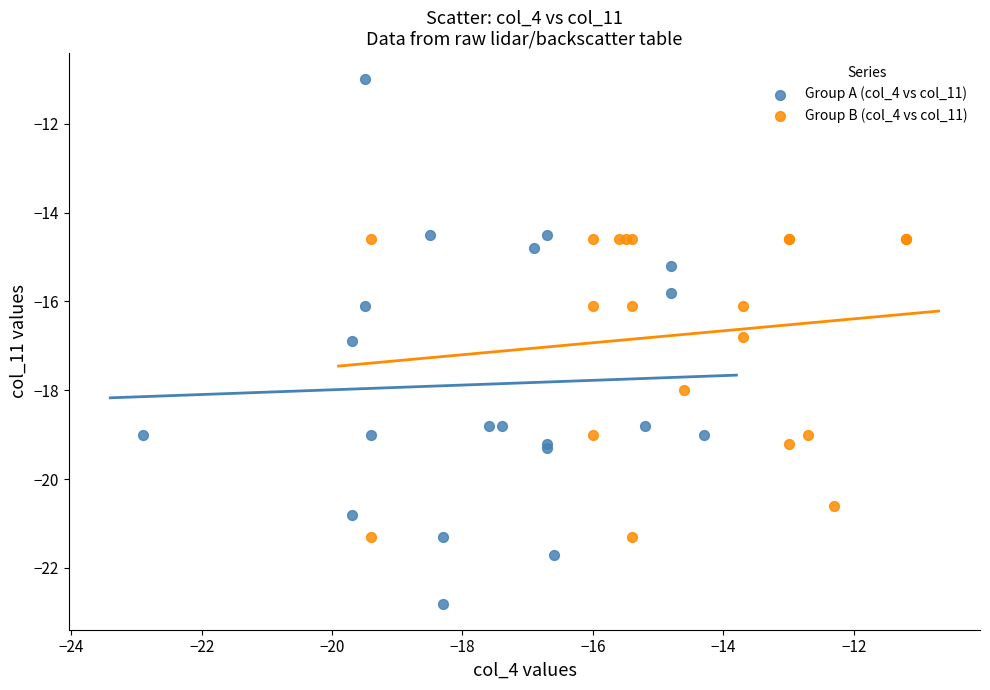

Which series has the widest spread of Y values?

Group A (col_4 vs col_11)